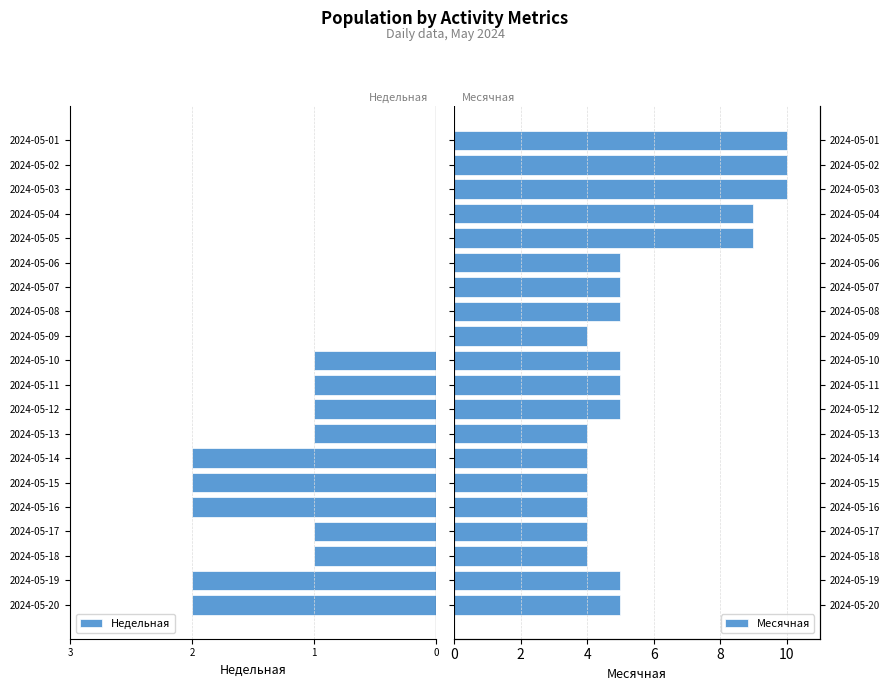

At which category is the sum across all series the highest?

17